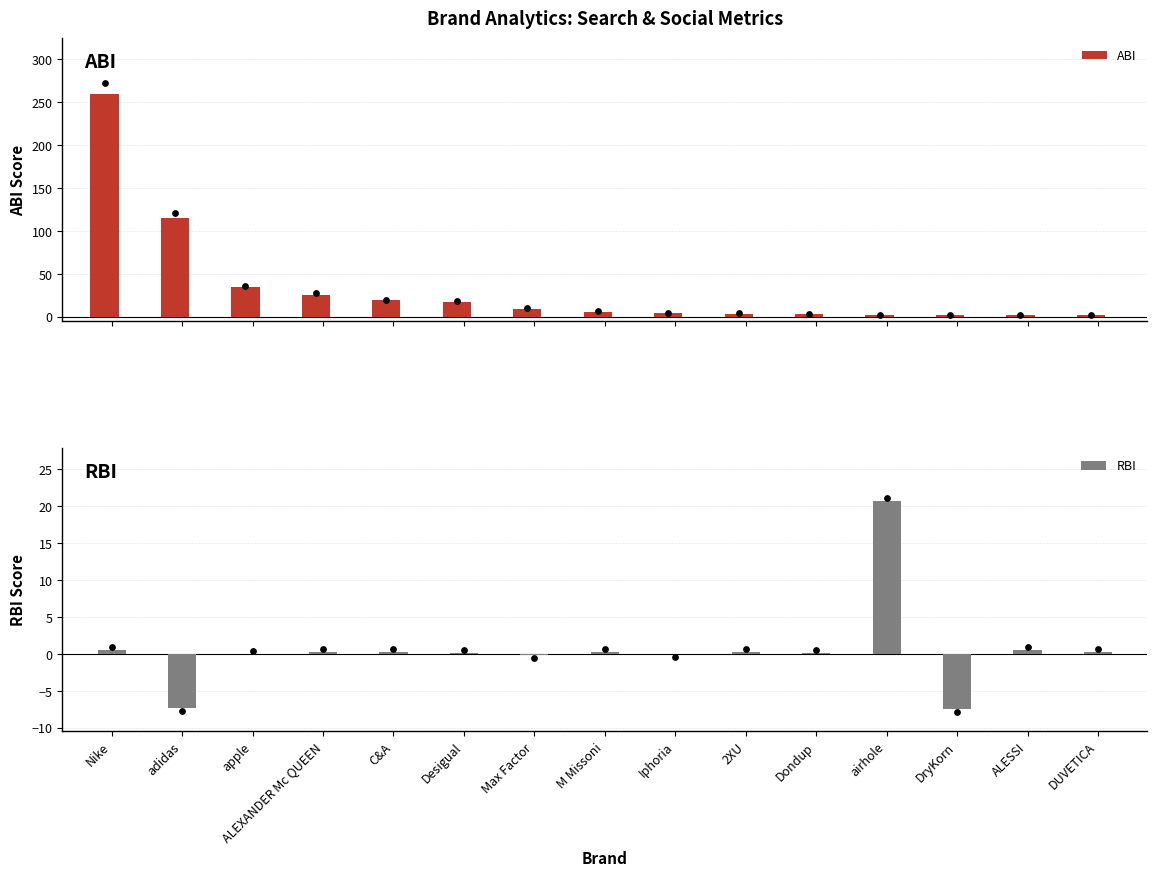

What is the total value across all series at airhole?

23.0